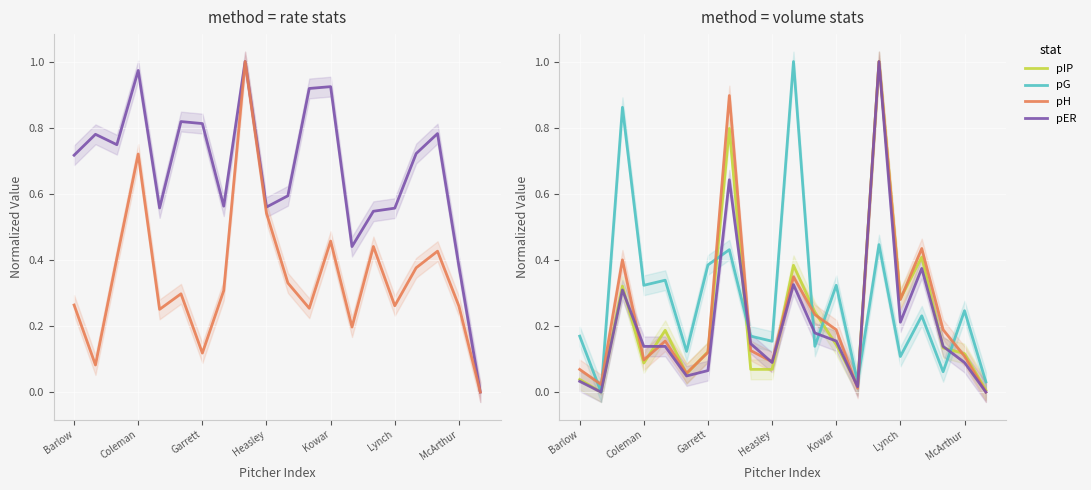

Is it true that pG equals 0.1 at Heasley?

False